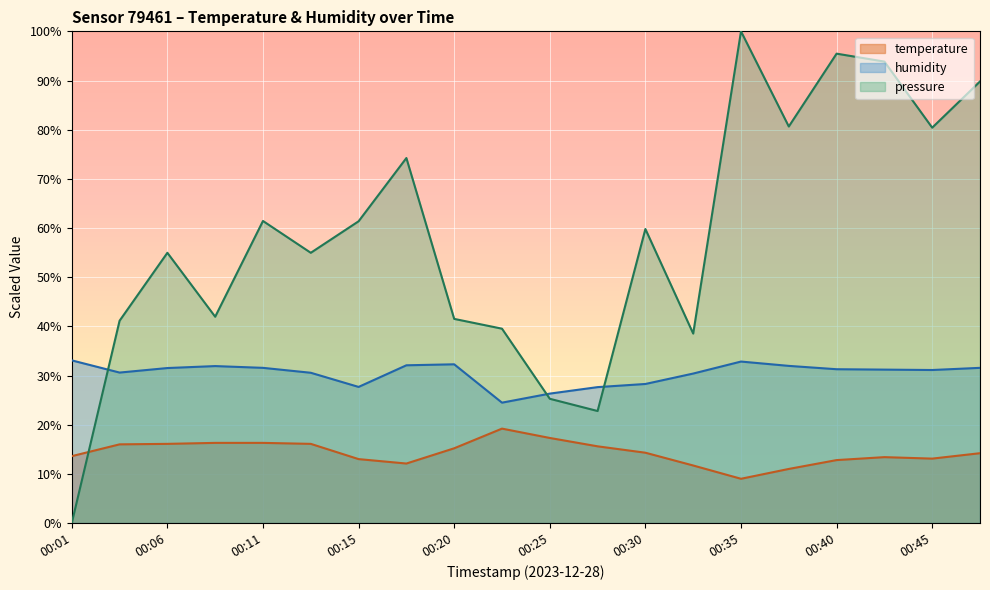

True or false: humidity has a value of 43.9 at 00:42.

False